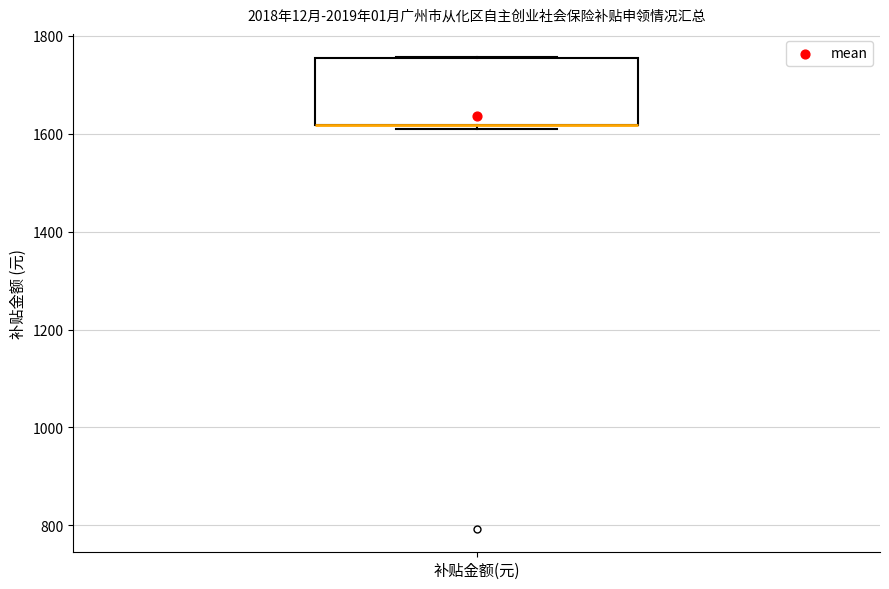

Read this box plot against the y-axis: the position of the median line, the range covered by the box, and the ends of both whiskers. The values are not printed on the chart, so give them approximately, as read against the axis.

median 1620 (drawn on the box's lower edge), box 1620 to 1760, whiskers 1620 (just below the box's lower edge) to 1760